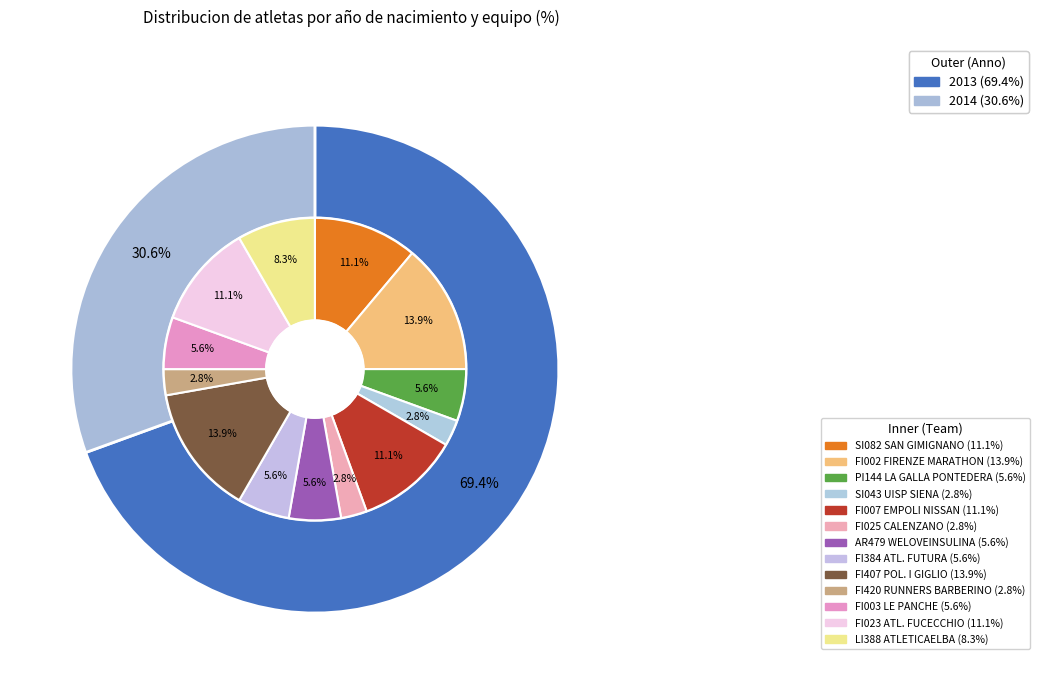

Which slice is the smallest?

2014